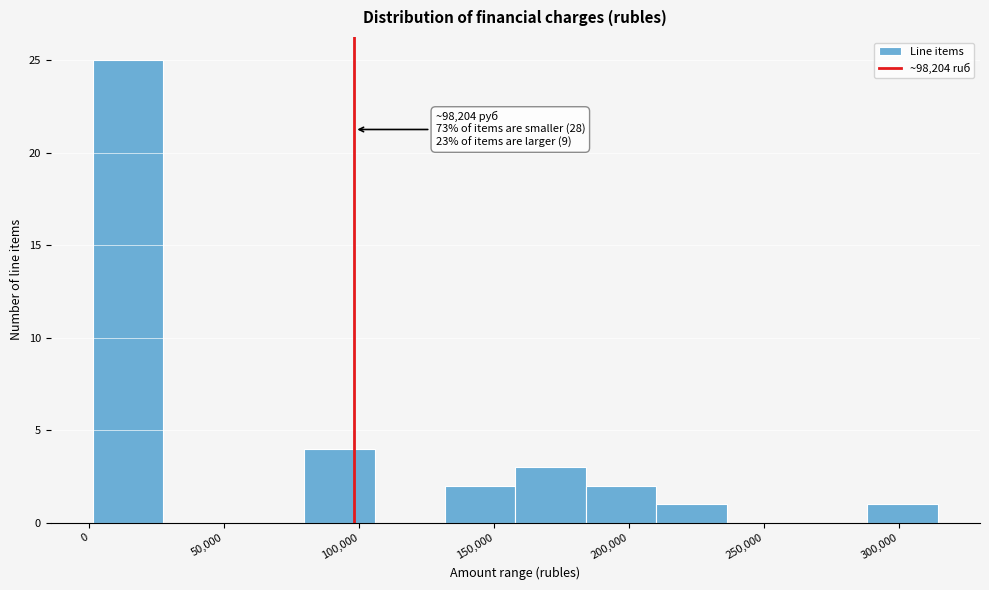

Over which range of the x-axis is the bar tallest?

0 to 25000